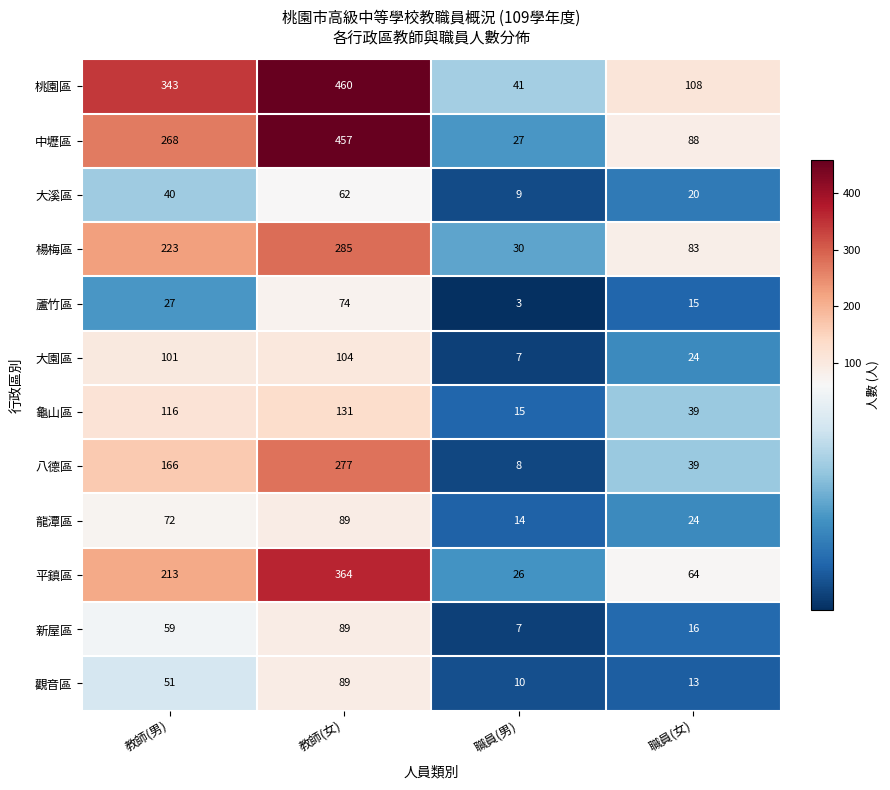

Is it true that 大溪區 equals 4 at 職員(男)?

False